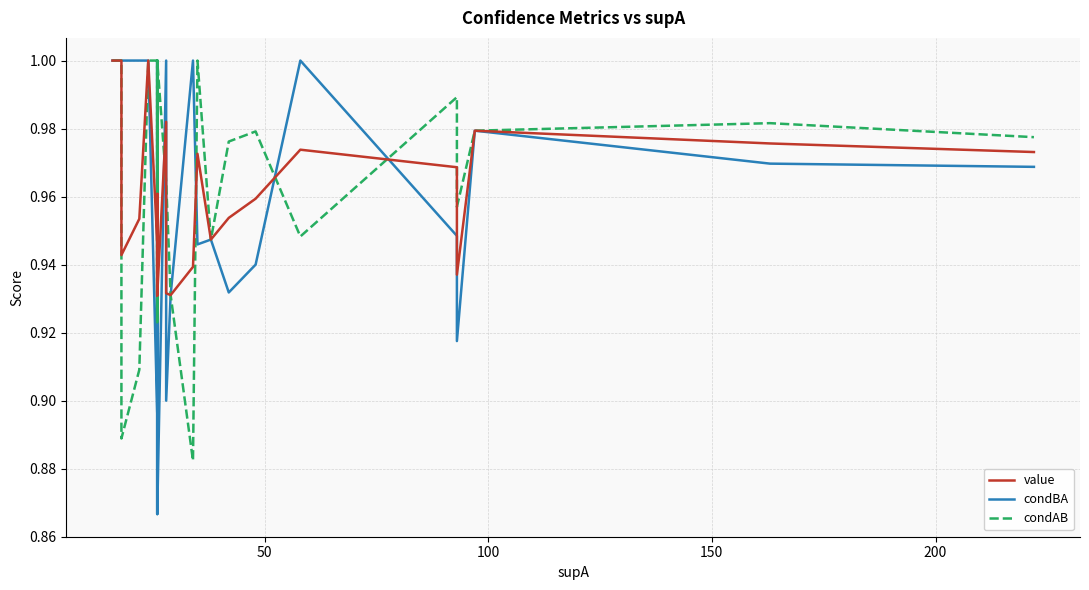

Count the number of categories in the chart.

40